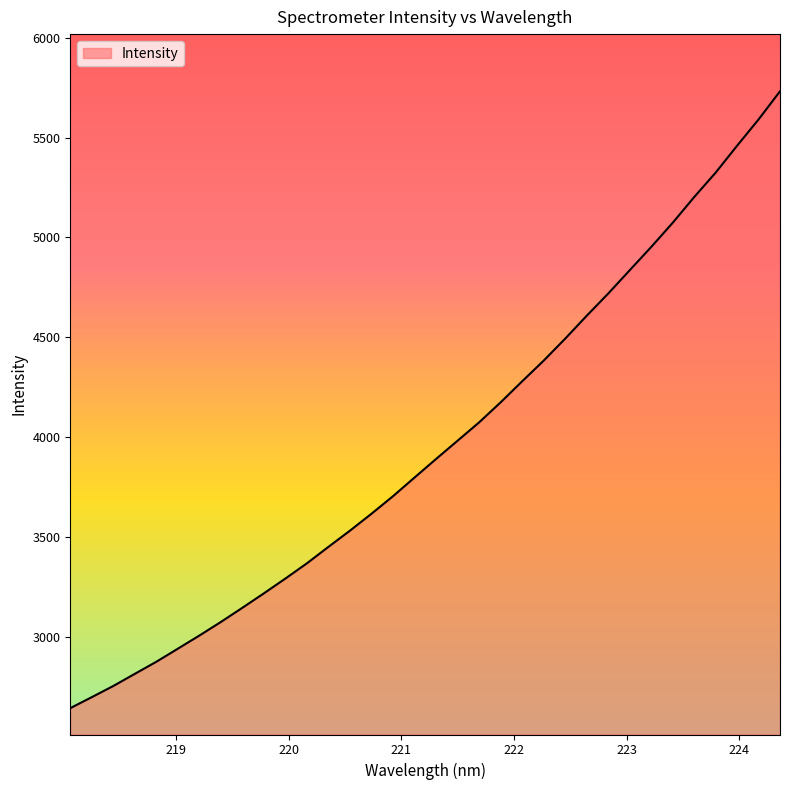

What is the minimum value shown in the chart?

2642.0